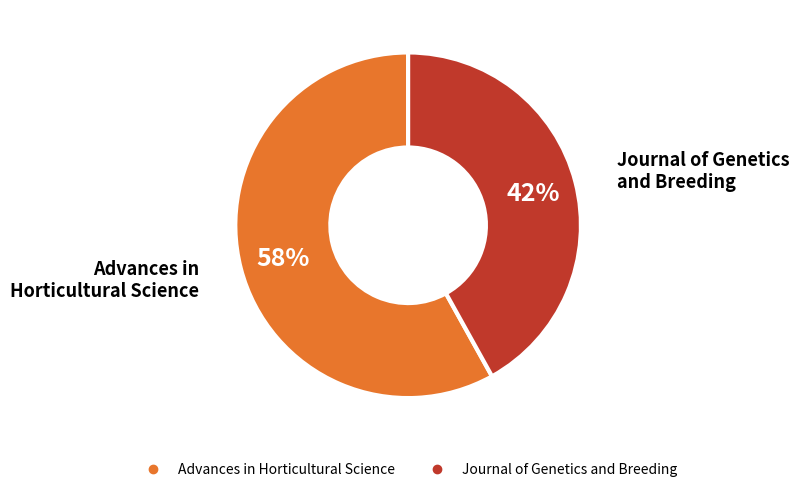

What is the ratio of the value at Advances in Horticultural Science to the value at Journal of Genetics and Breeding?

1.4